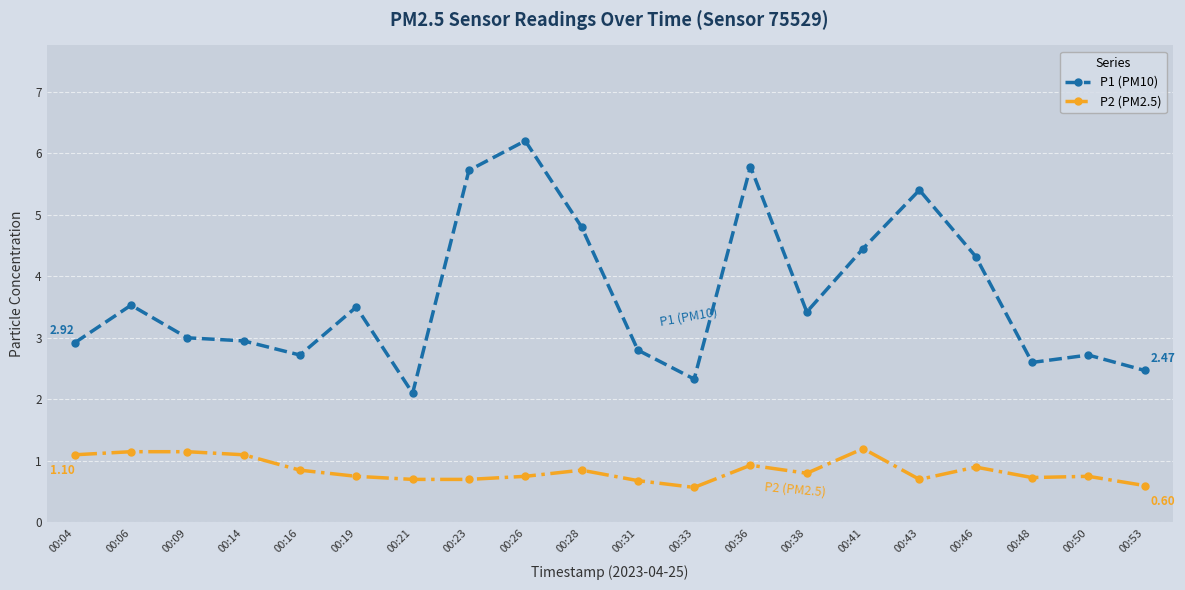

True or false: P1 (PM10) has more than 1 points higher than both neighbors.

True